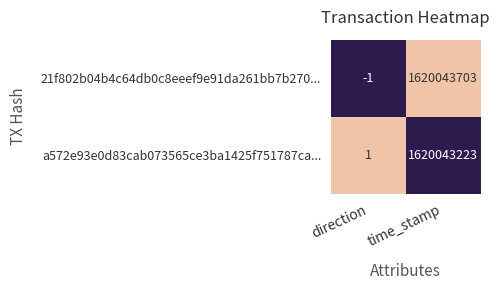

True or false: a572e93e0d83cab073565ce3ba1425f751787ca... has a value of 484686079 at time_stamp.

False